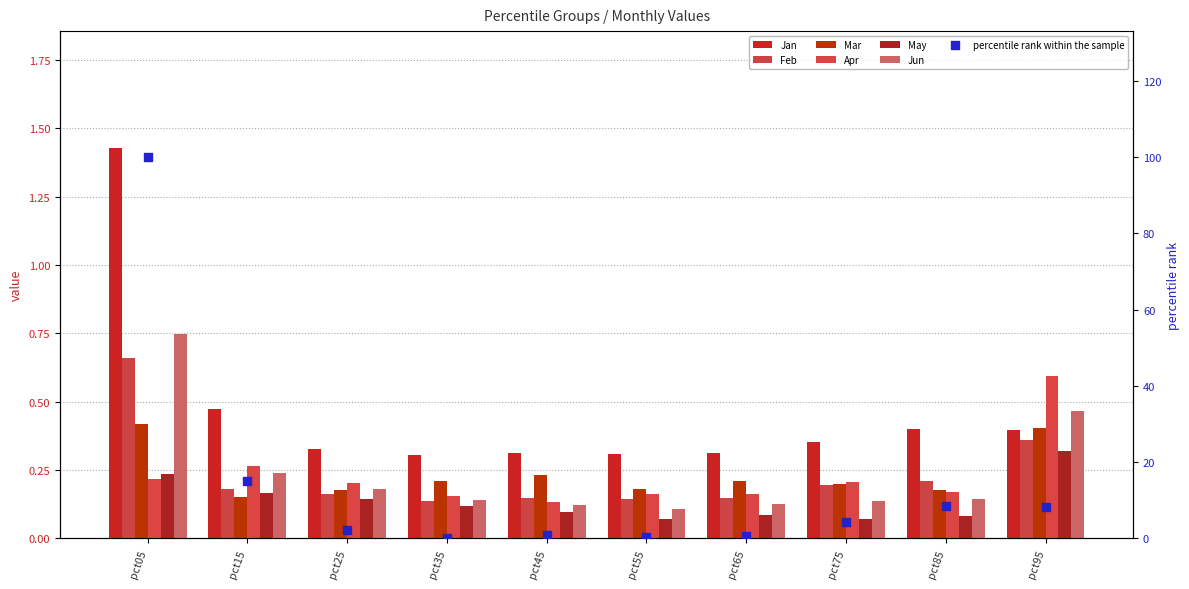

At which category is the sum across all series the highest?

pct05